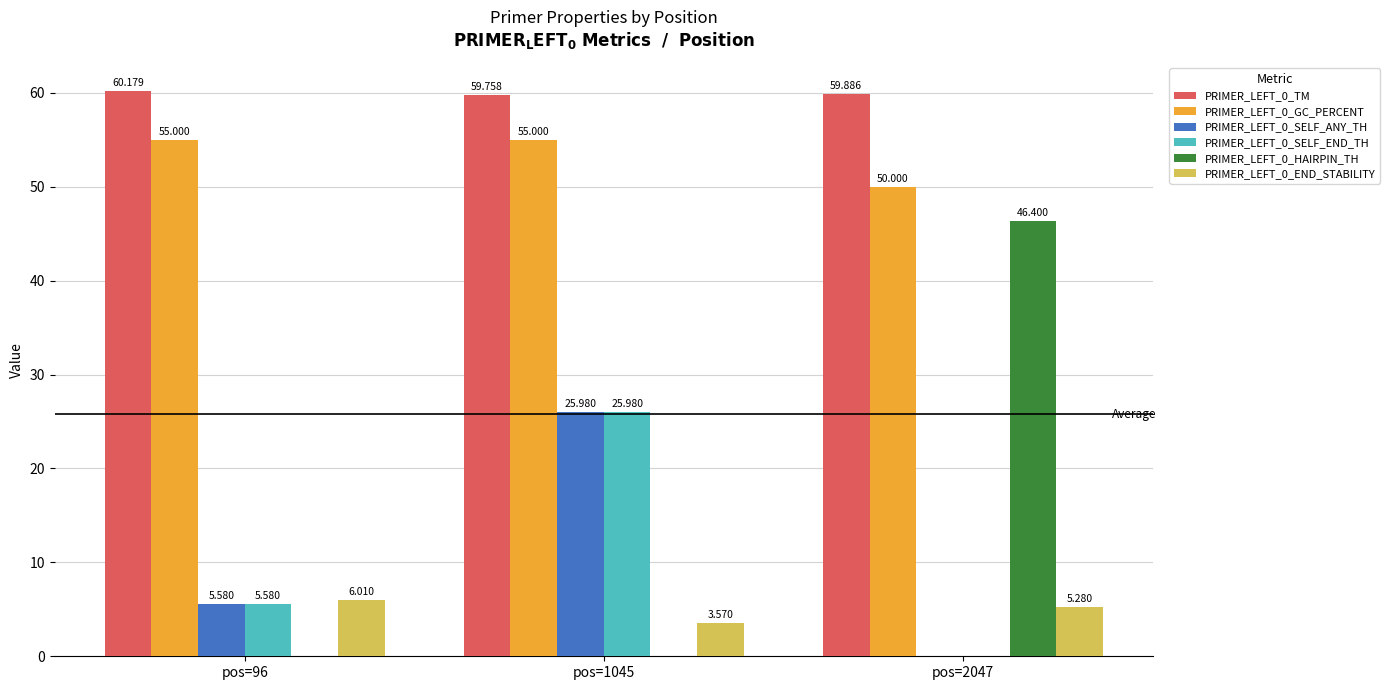

True or false: PRIMER_LEFT_0_SELF_END_TH has a value of 0.0 at pos=2047.

True